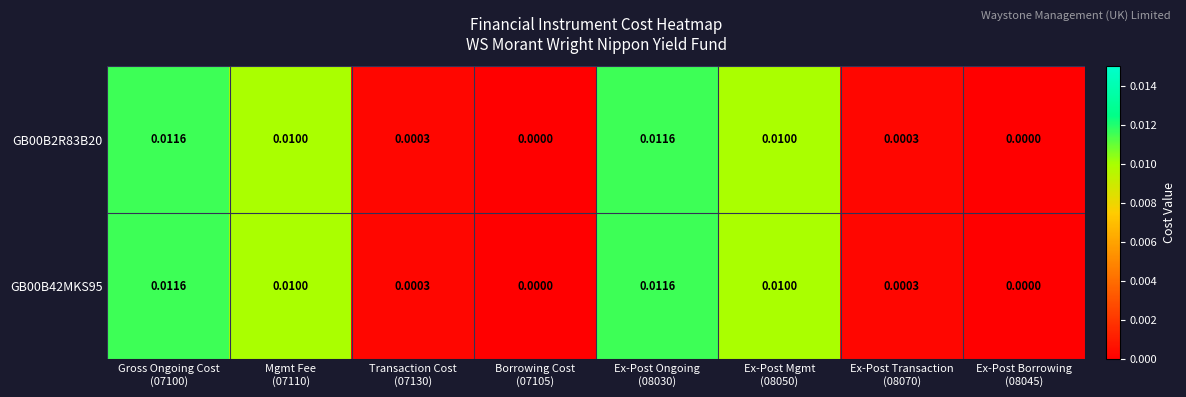

How many values in GB00B42MKS95 are above zero?

6